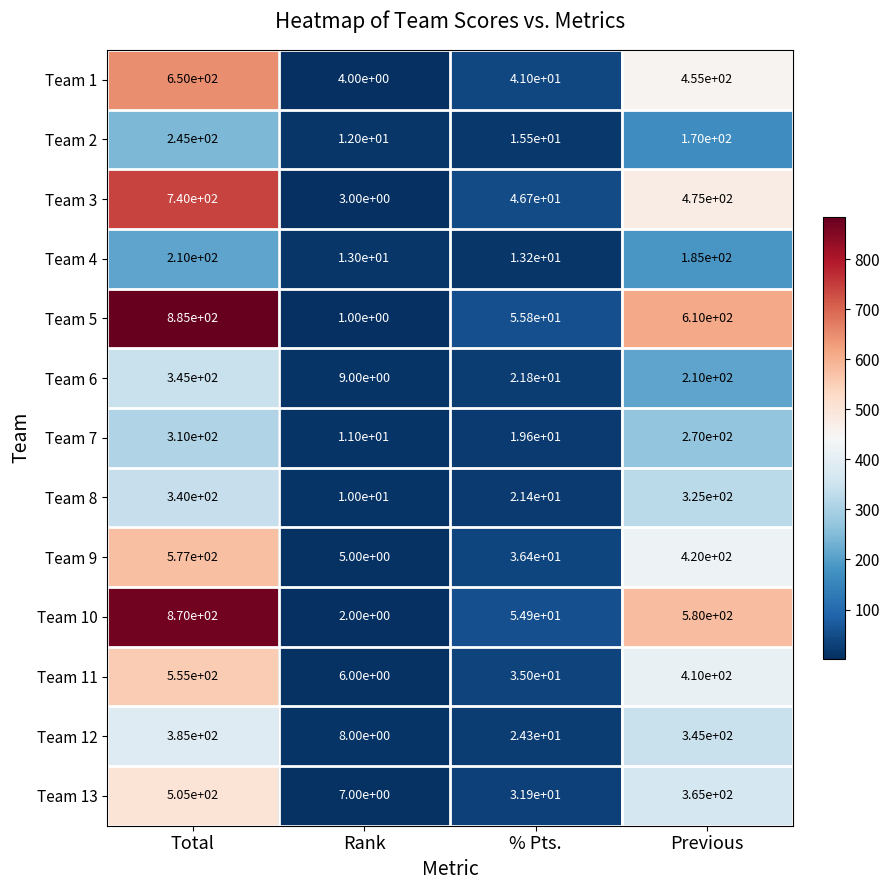

How many data points in Team 6 are less than 210?

2